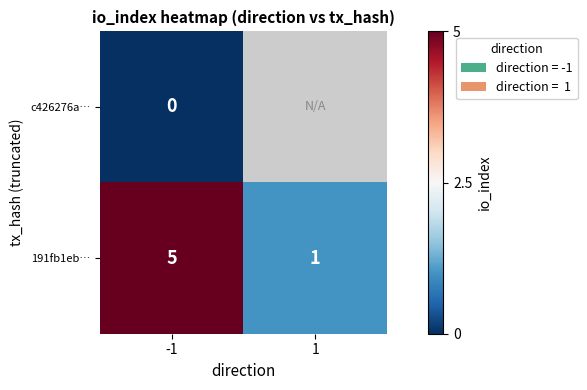

How many data points in 191fb1eb… are less than 5?

1